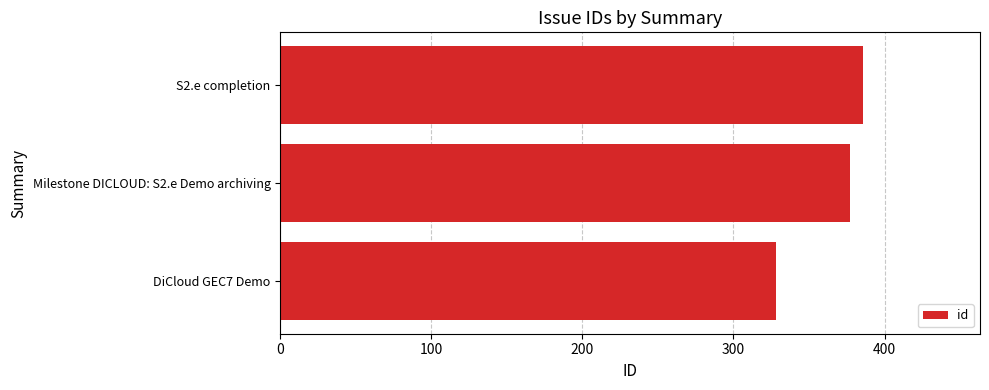

Rank the categories by value from lowest to highest.

DiCloud GEC7 Demo, Milestone DICLOUD: S2.e Demo archiving, S2.e completion